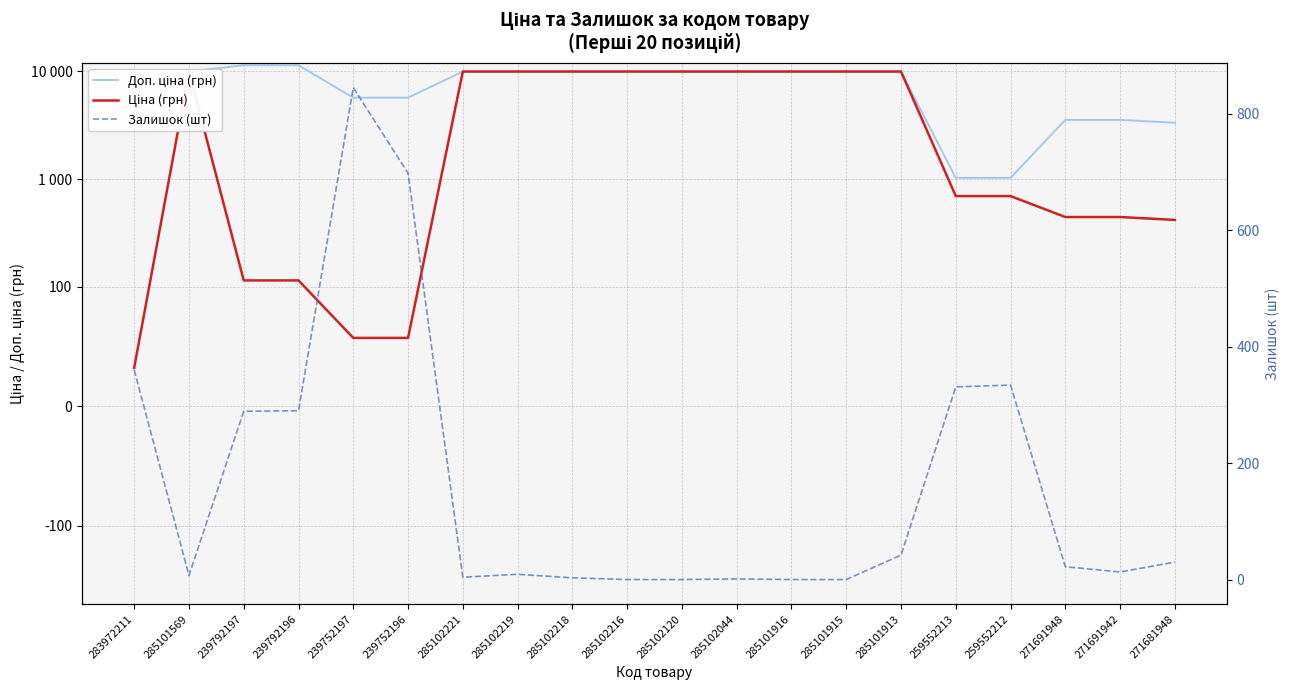

What is the value of the Ціна (грн) point at the 20th from the left?

416.6